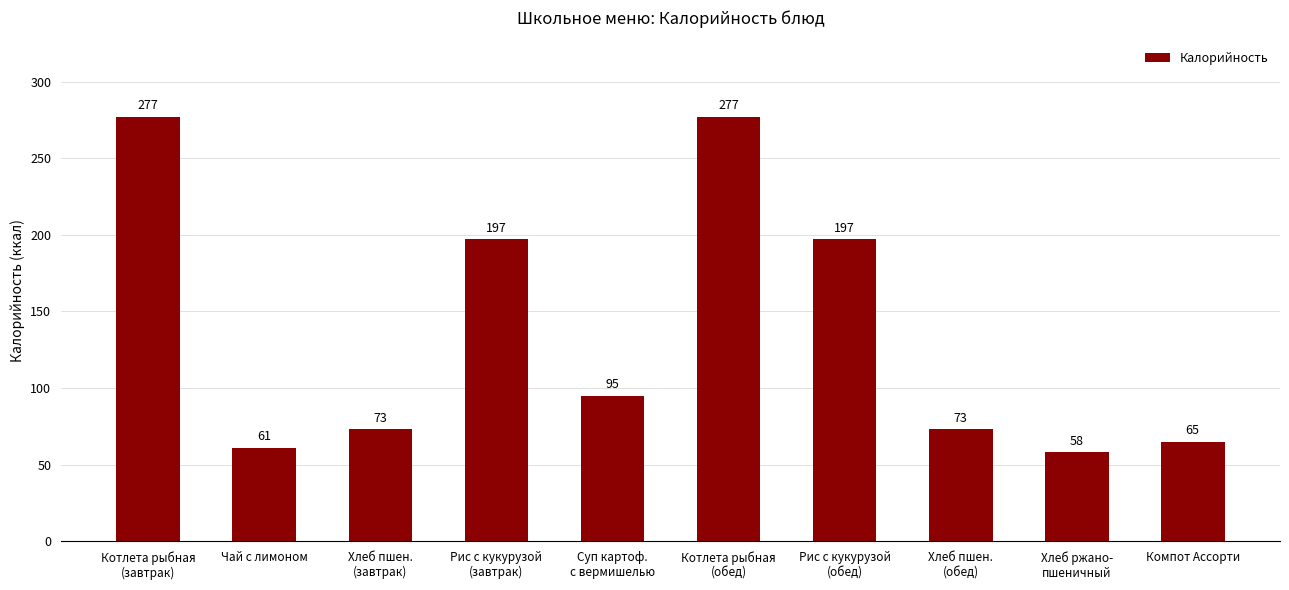

True or false: the data shows 60 at Котлета рыбная
(обед).

False